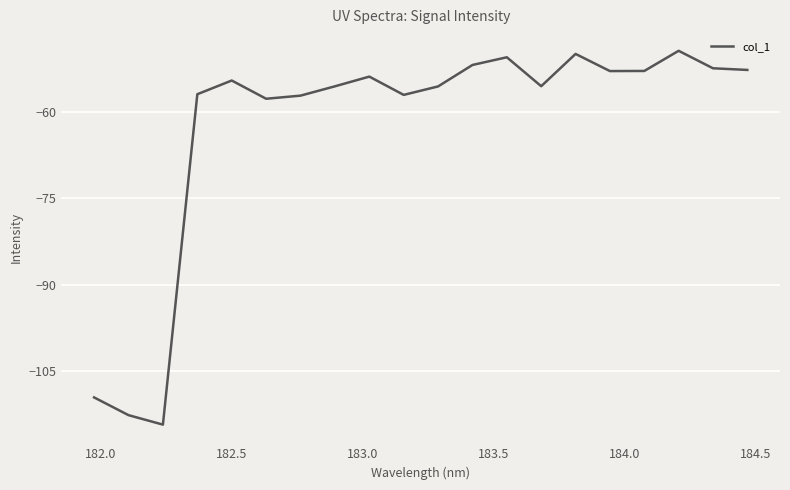

What is the minimum value shown in the chart?

-114.4